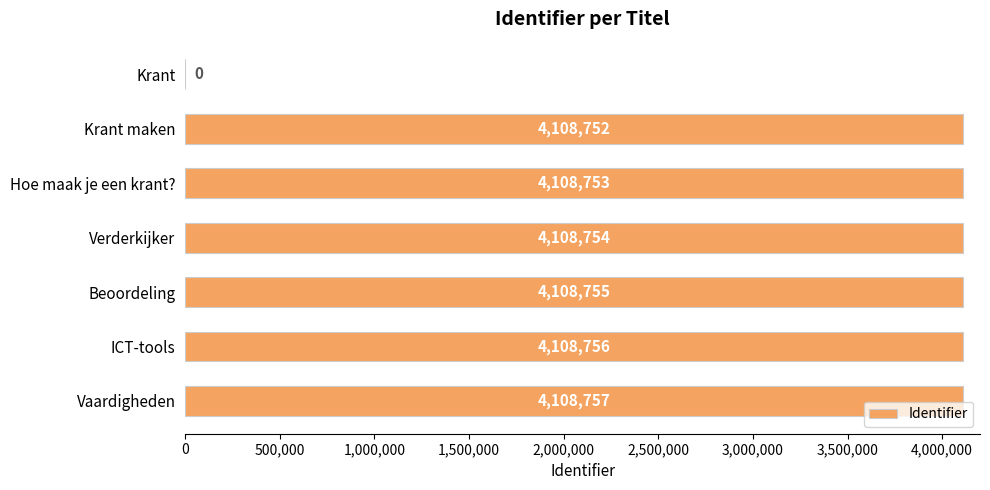

Reading top to bottom, list all the values displayed in this chart.

Krant=0	Krant maken=4108752	Hoe maak je een krant?=4108753	Verderkijker=4108754	Beoordeling=4108755	ICT-tools=4108756	Vaardigheden=4108757